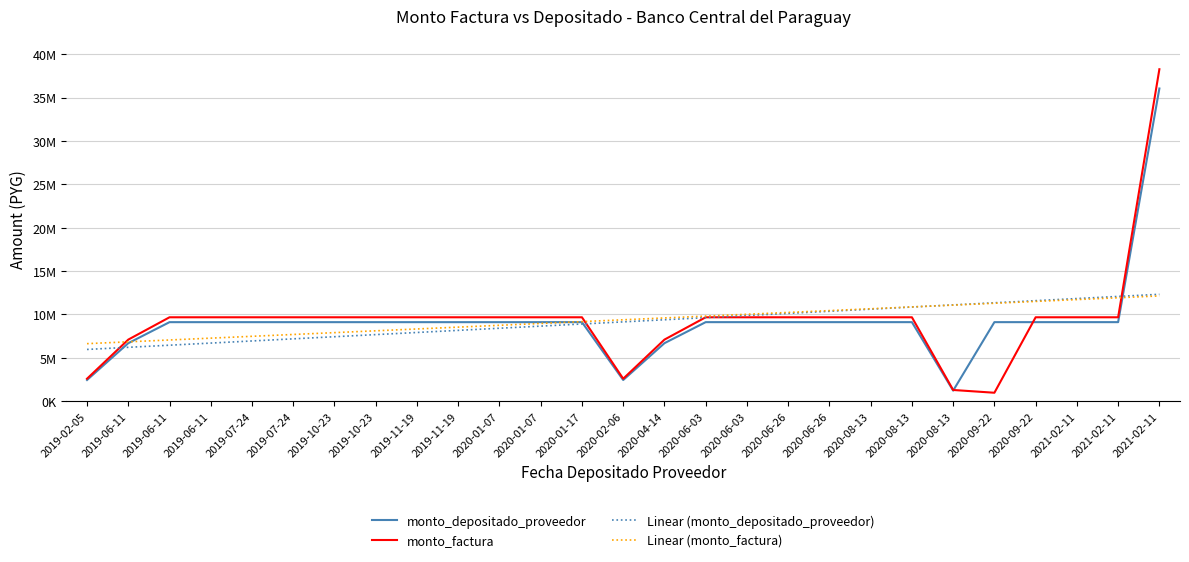

Is the value of monto_factura at 2019-11-19 greater than the value of monto_depositado_proveedor at 2019-07-24?

Yes